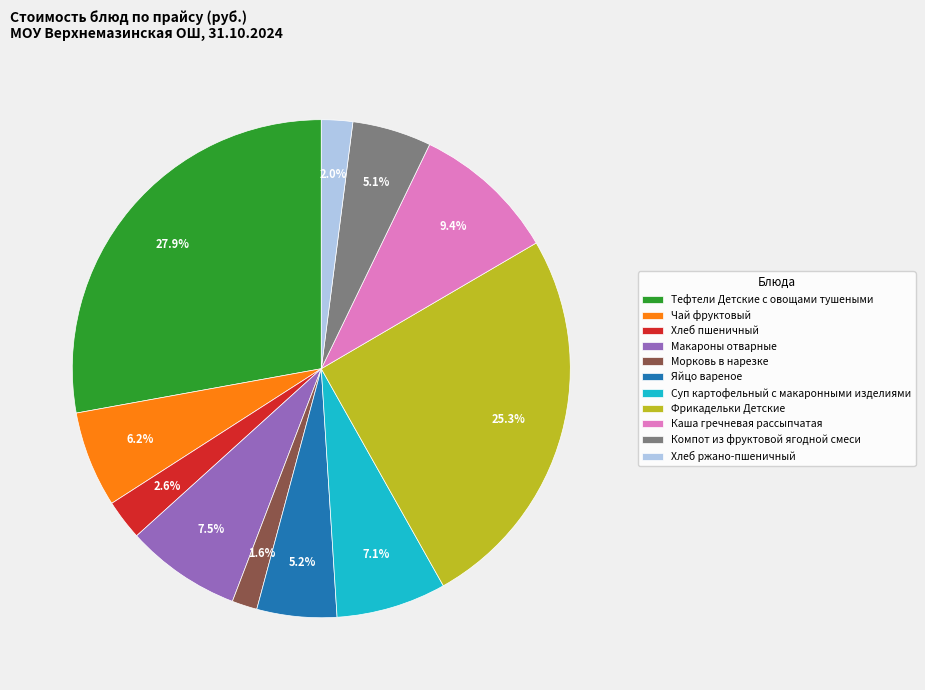

Between Макароны отварные and Морковь в нарезке, which is larger?

Макароны отварные